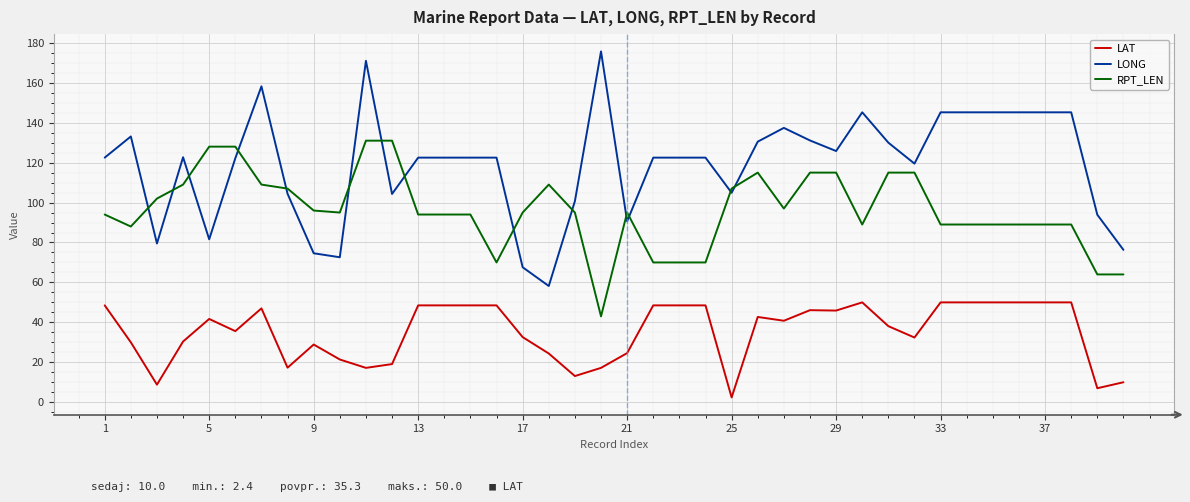

True or false: LAT and LONG intersect in this chart.

False